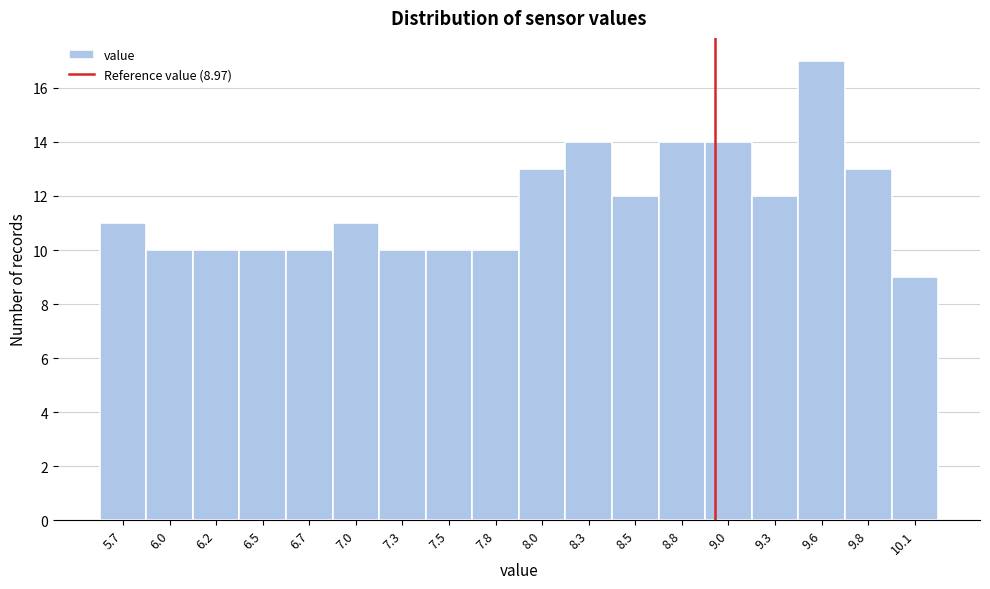

Over which range of the x-axis is the bar tallest?

9.425 to 9.680